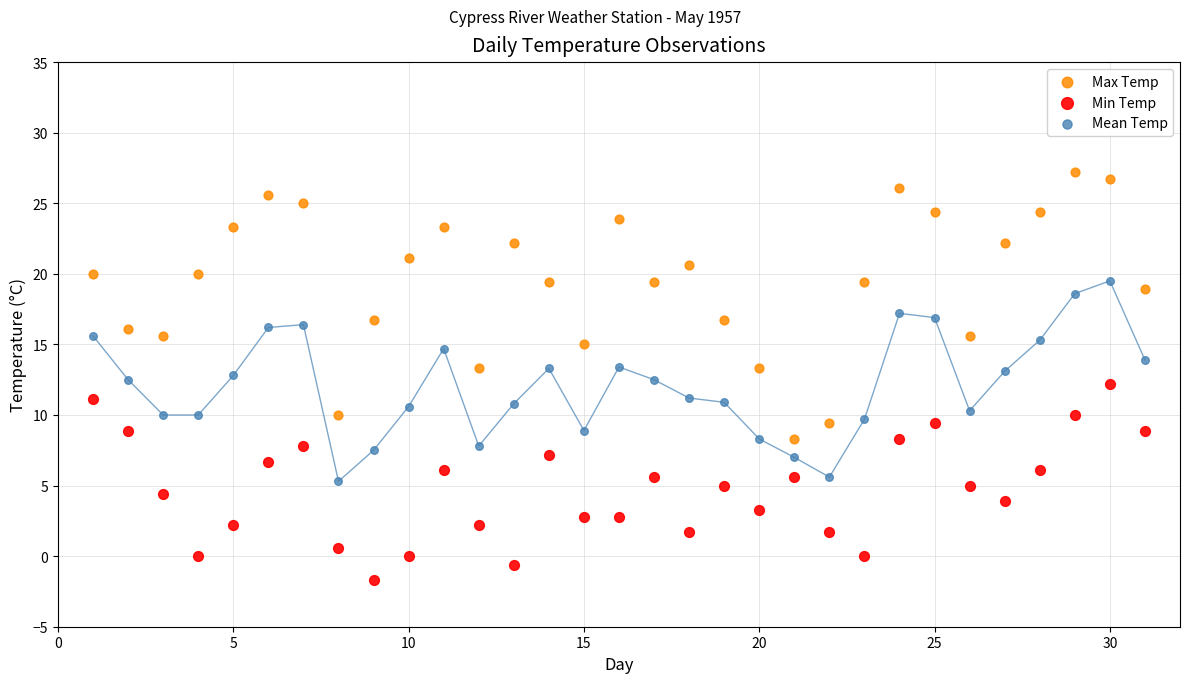

Across all data points, what is the range of X values (max minus min)?

30.0